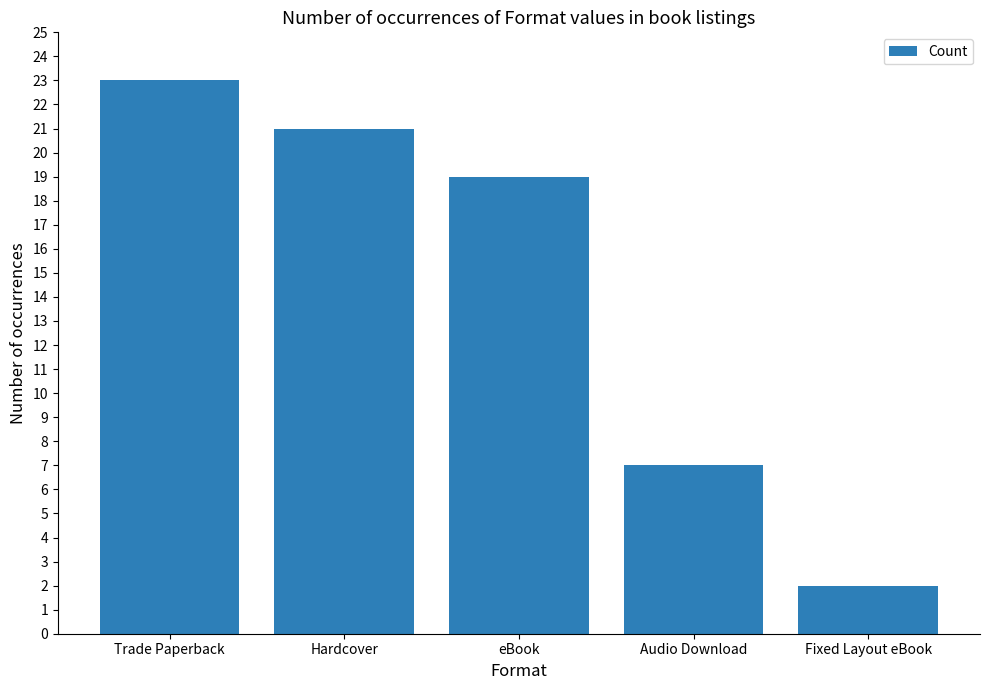

Reading right to left, what are all the values shown in this chart?

2	7	19	21	23